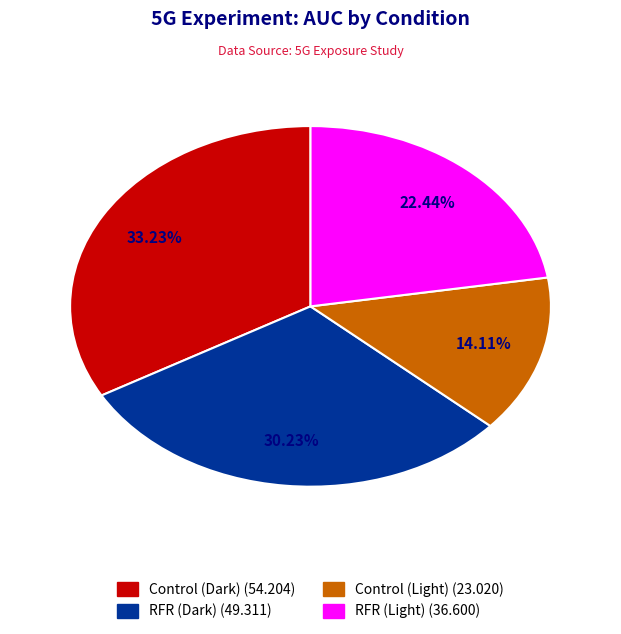

What is the ratio of the value at RFR (Dark) to the value at Control (Dark)?

0.9